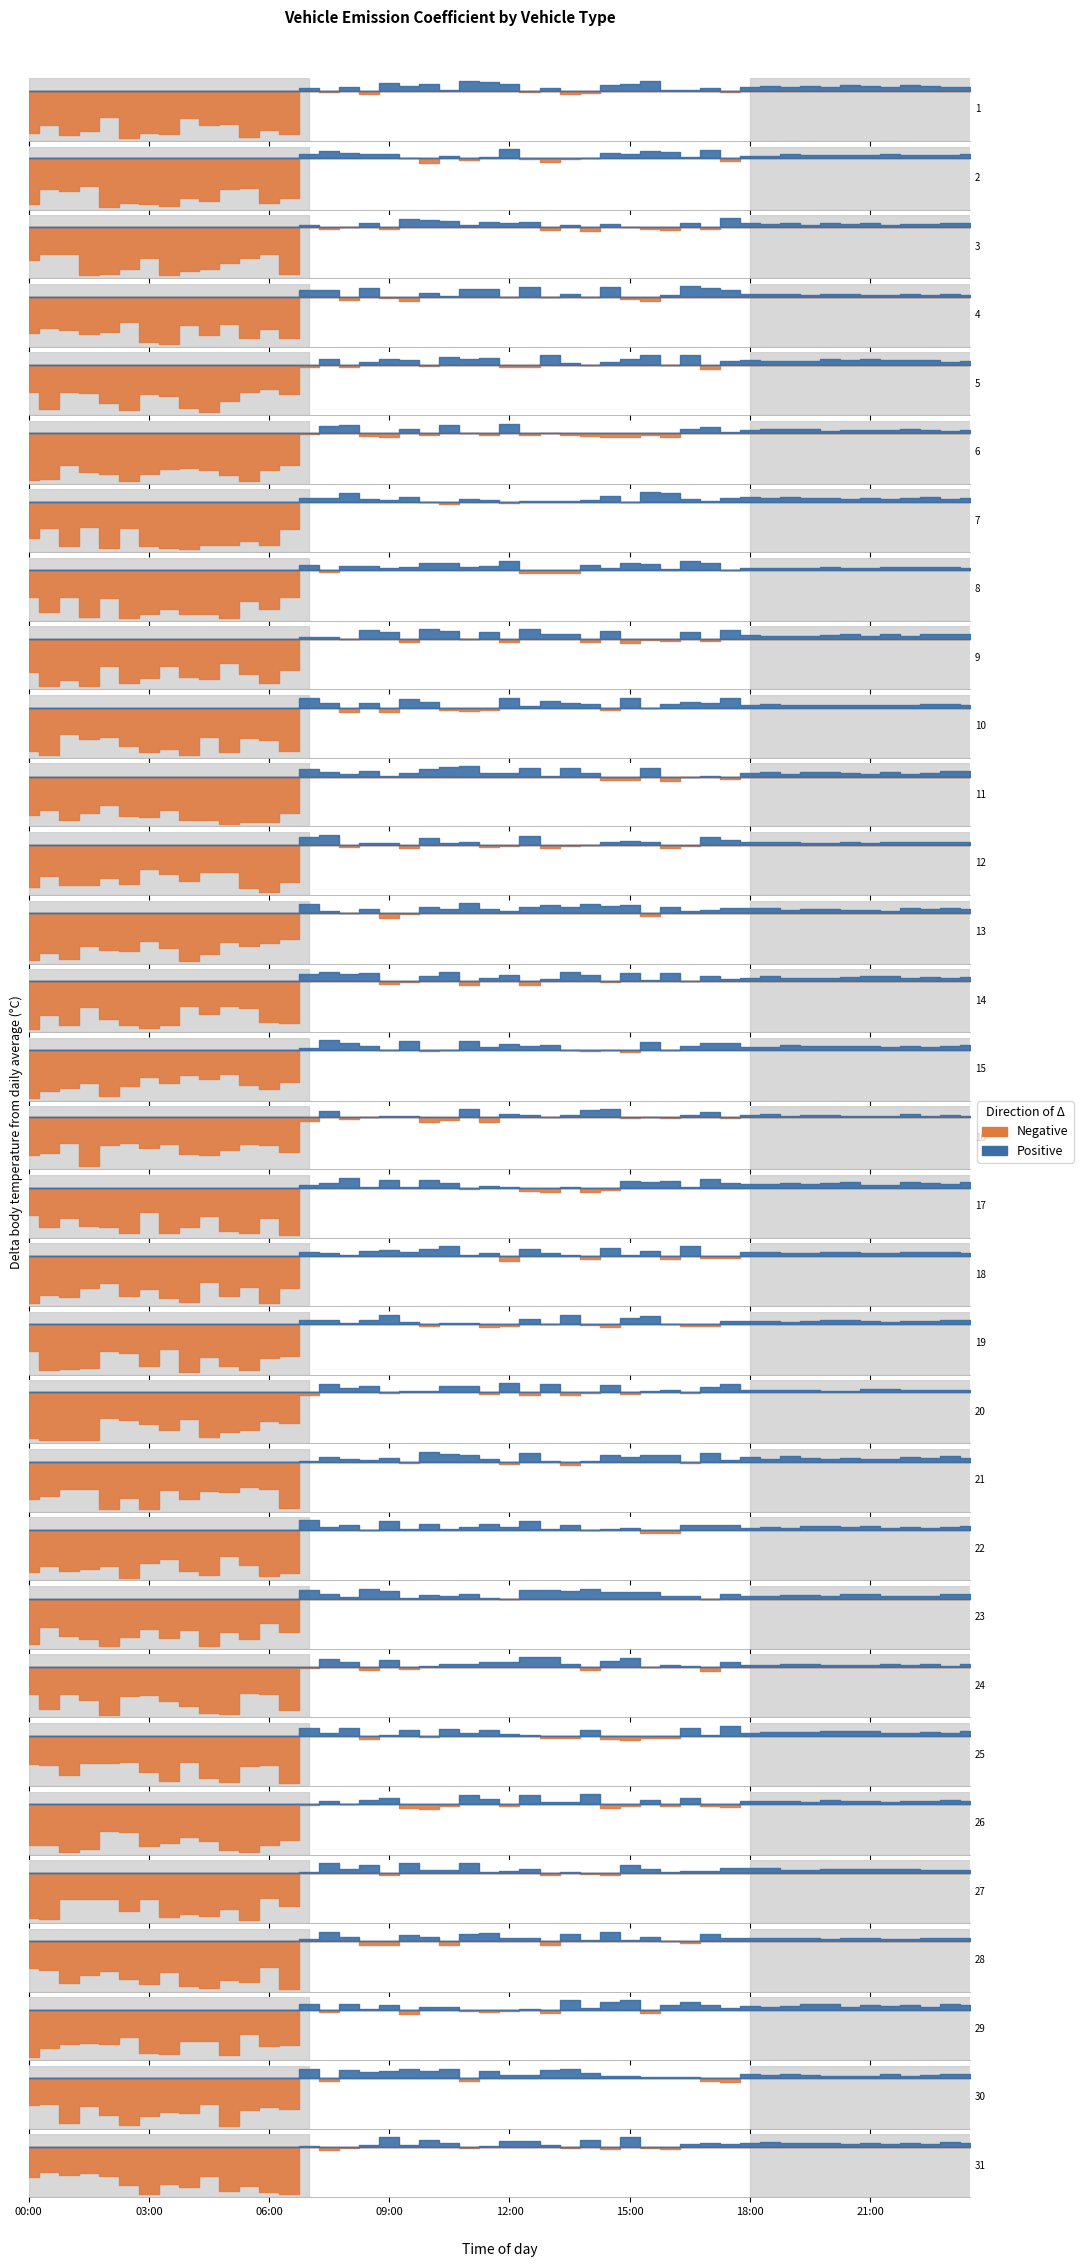

What is the difference between the maximum and minimum values in the Negative series?

0.3